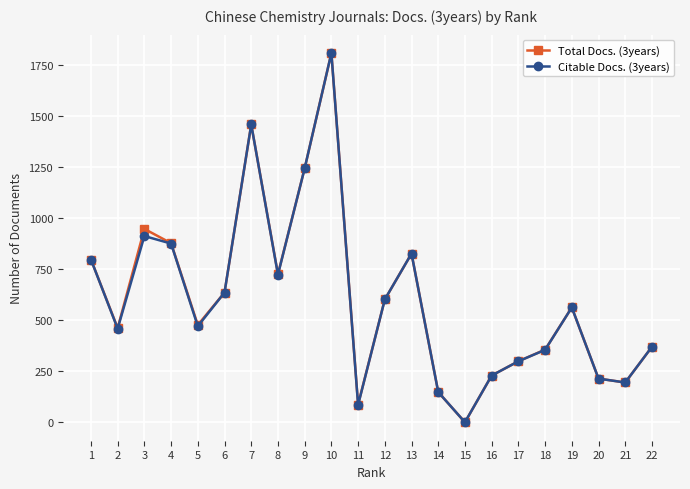

The value of Total Docs. (3years) at 1 is 798. True or false?

True